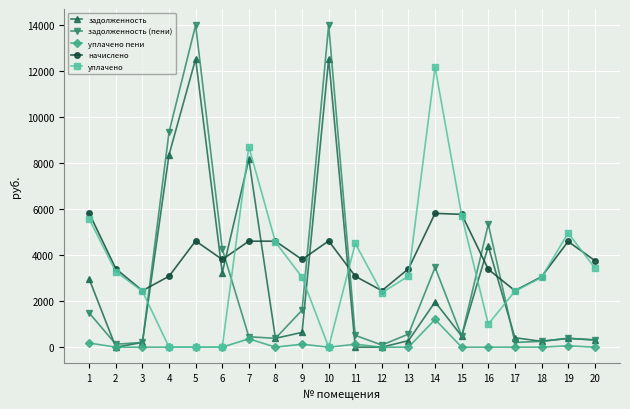

What is the value of the начислено point at the 17th from the left?

2454.6